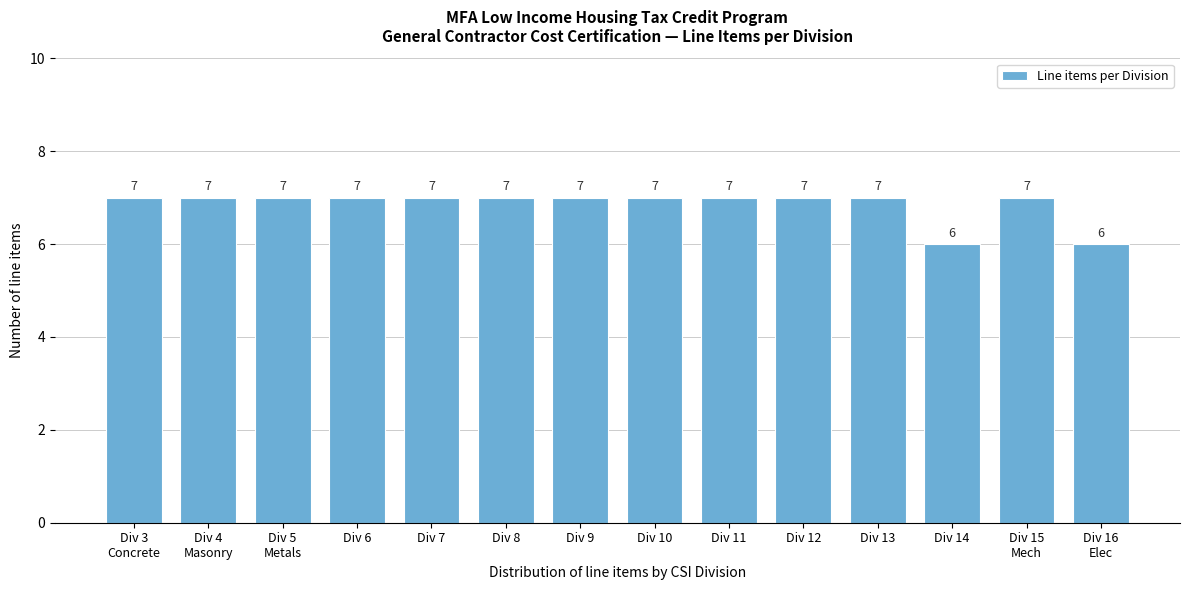

Reading left to right, list all the values displayed in this chart.

7	7	7	7	7	7	7	7	7	7	7	6	7	6